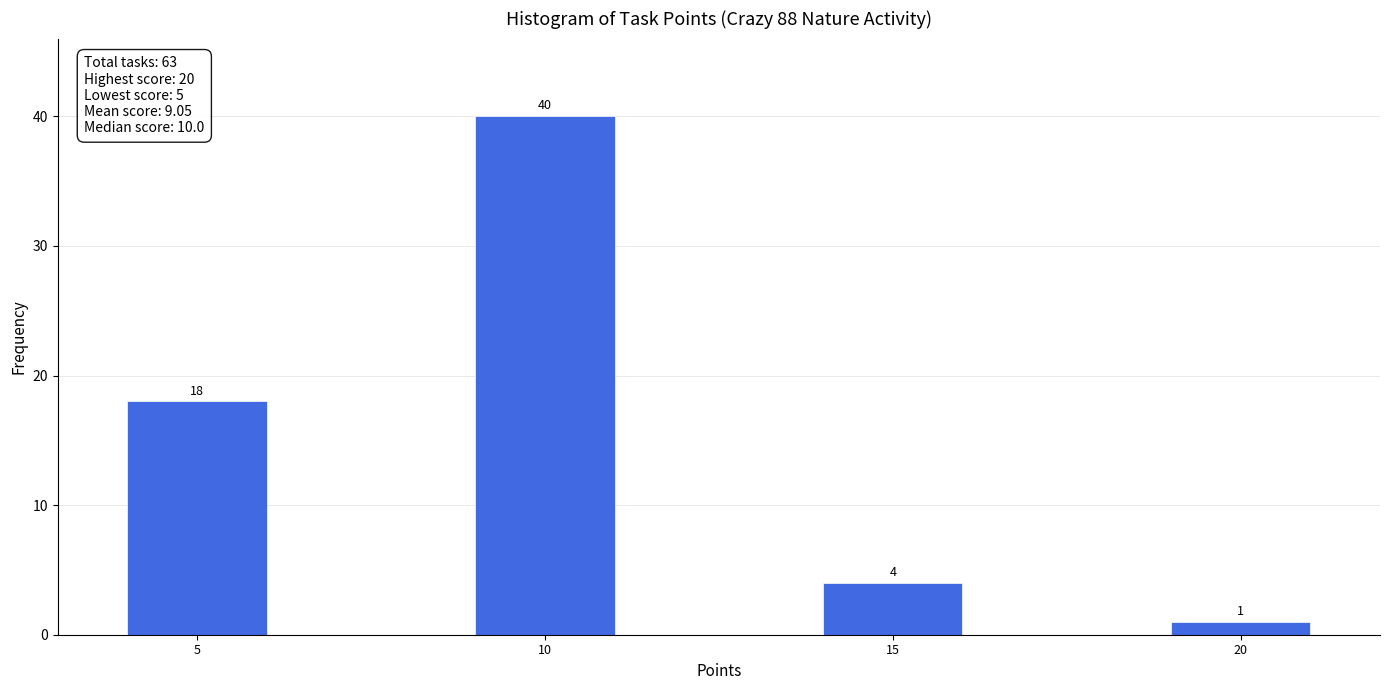

Reading right to left, list all the values displayed in this chart.

1	4	40	18